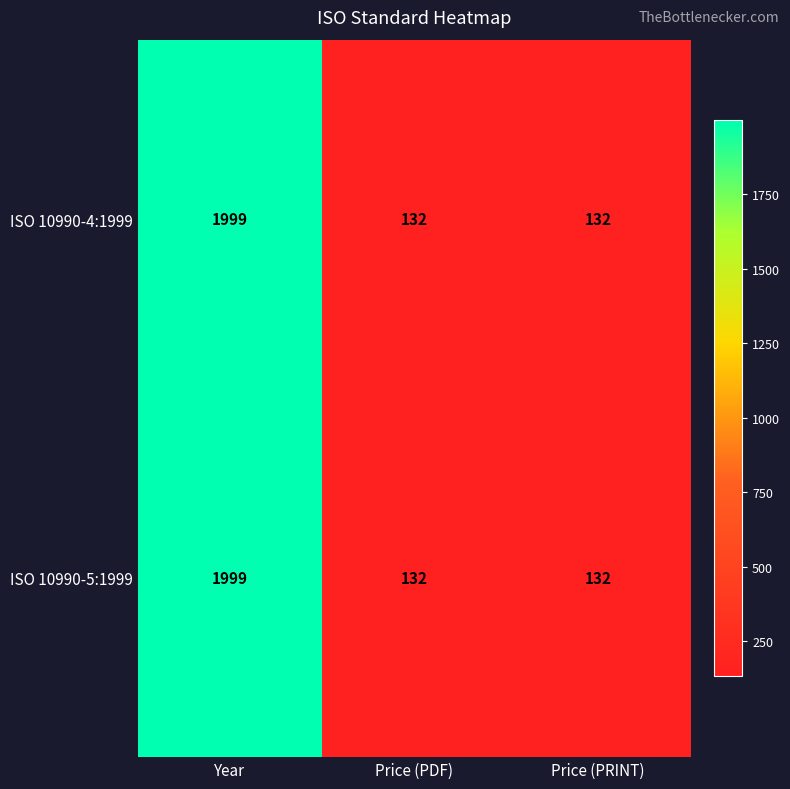

What is the average value of the ISO 10990-4:1999 series?

754